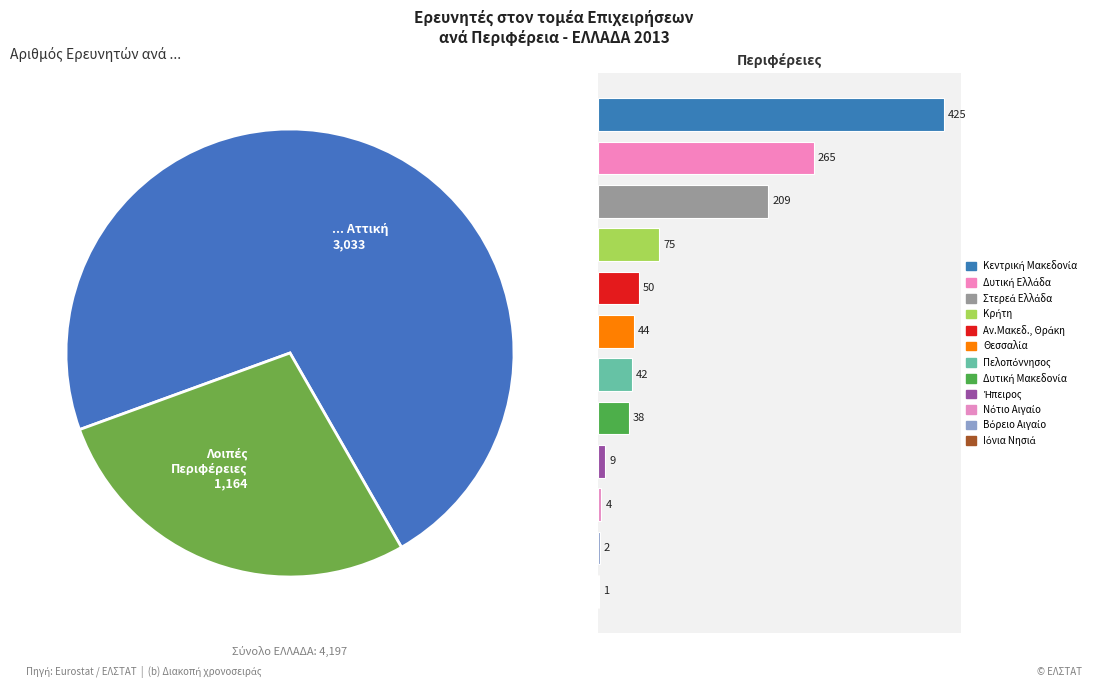

Is the sum of Δυτική Μακεδονία and Ιόνια Νησιά greater than half?

No